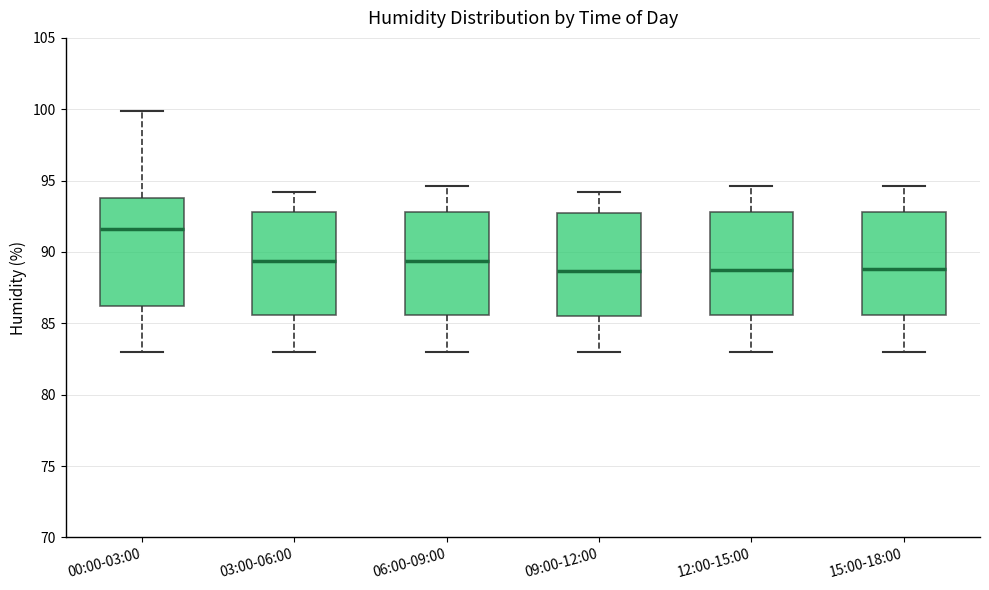

Reading left to right, transcribe this box plot: for each box, give where its median line is, the range the box spans, and where its two whiskers end, as read against the y-axis. The values are not printed on the chart, so give them approximately, as read against the axis.

00:00-03:00: median 91.5, box 86.5 to 94.0, whiskers 83.0 to 100.0
03:00-06:00: median 89.5, box 85.5 to 93.0, whiskers 83.0 to 94.0
06:00-09:00: median 89.5, box 85.5 to 93.0, whiskers 83.0 to 94.5
09:00-12:00: median 88.5, box 85.5 to 92.5, whiskers 83.0 to 94.0
12:00-15:00: median 89.0, box 85.5 to 93.0, whiskers 83.0 to 94.5
15:00-18:00: median 89.0, box 85.5 to 93.0, whiskers 83.0 to 94.5